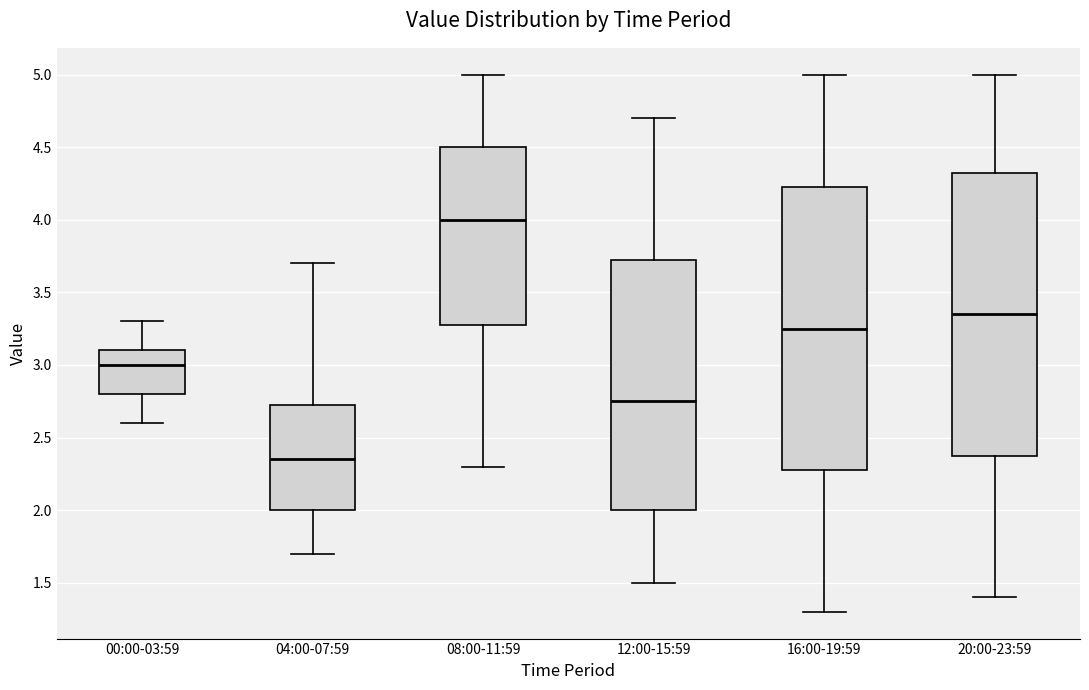

Where is the lower edge of the box for 12:00-15:59 on the y-axis? The values are not printed on the chart, so give them approximately, as read against the axis.

2.00